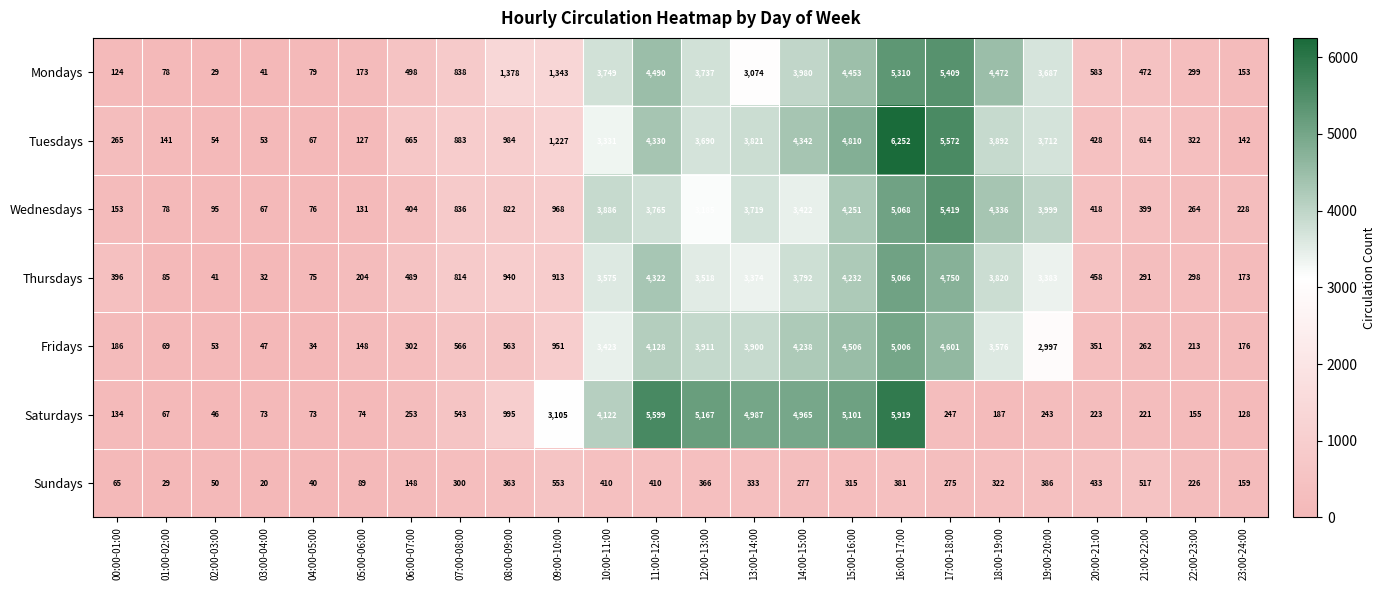

What is the sum of the Wednesdays values at 15:00-16:00 and 04:00-05:00?

4327